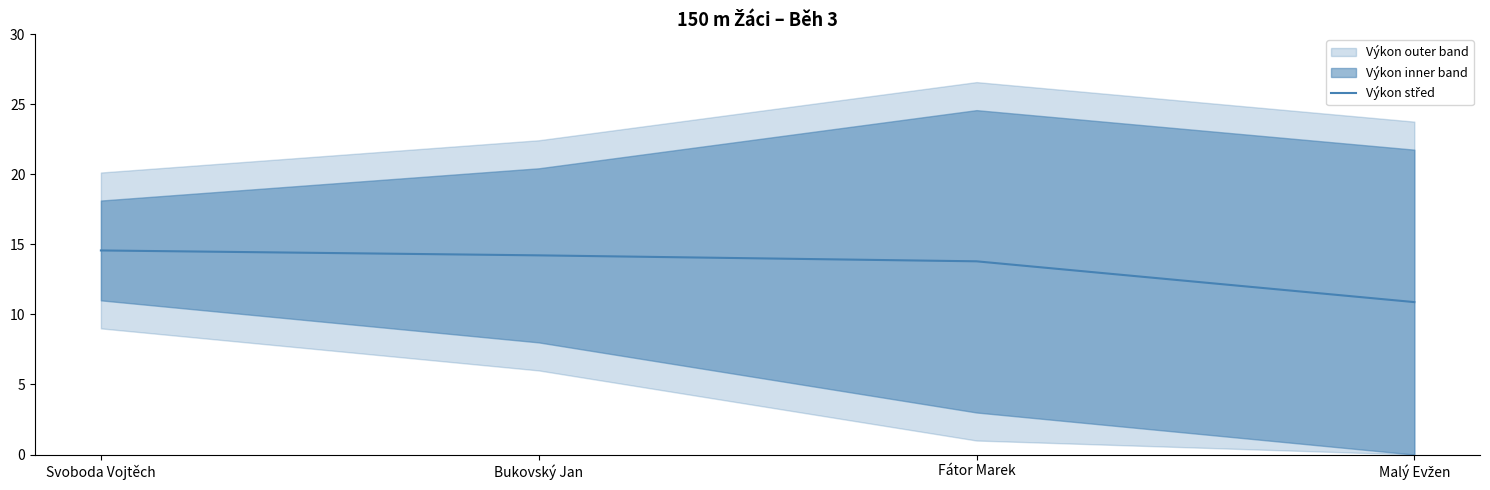

Approximately how many times larger is the value at Svoboda Vojtěch compared to Fátor Marek?

1.1